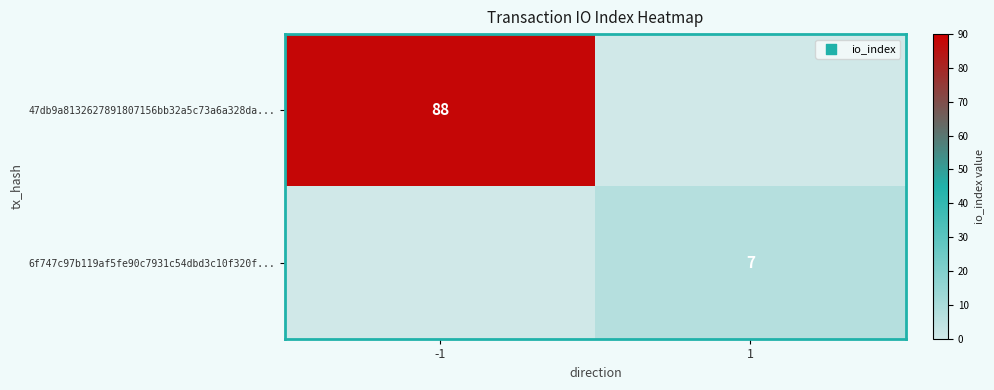

Is it true that 47db9a8132627891807156bb32a5c73a6a328da... equals 29 at -1?

False